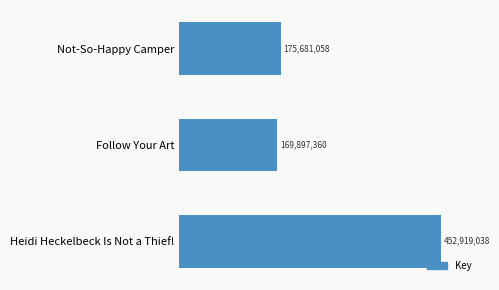

Are the bars horizontal?

Yes